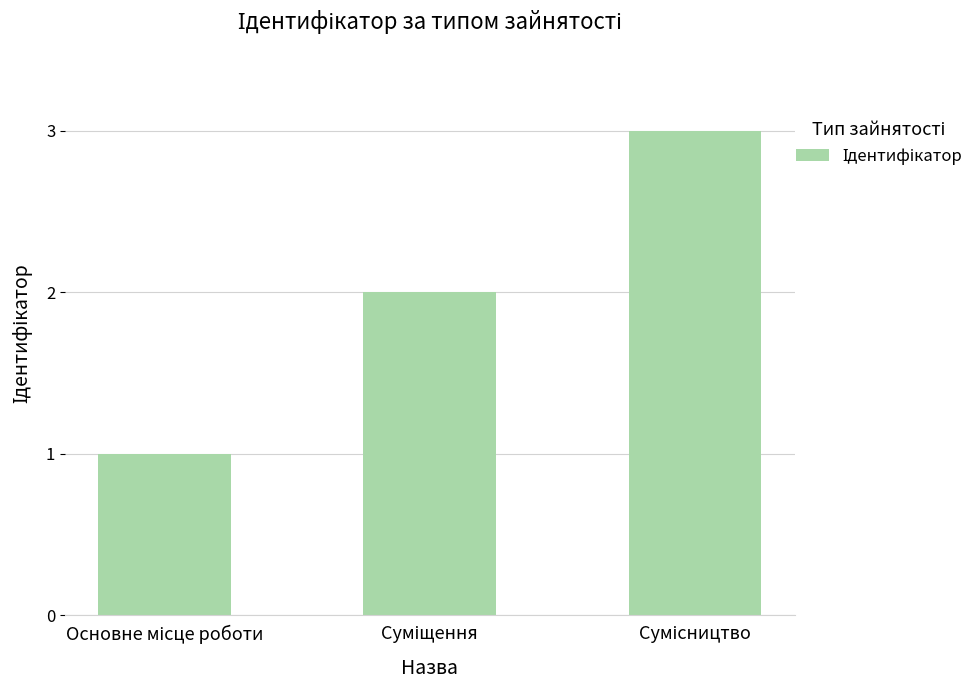

What is the sum of all values?

6